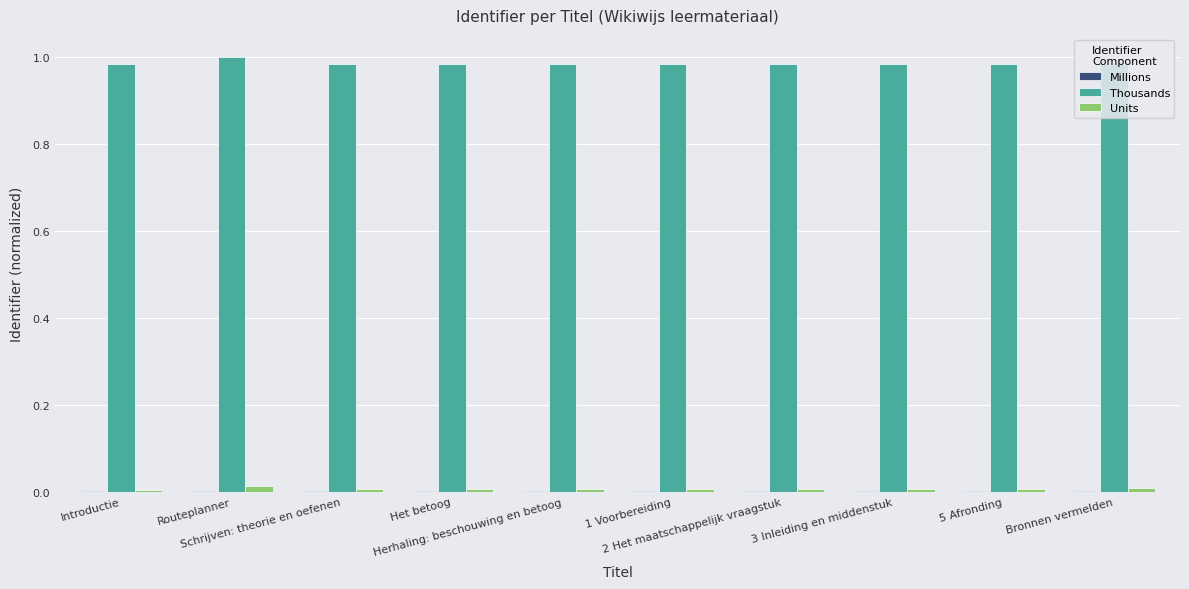

Which series has the widest spread of values?

Thousands